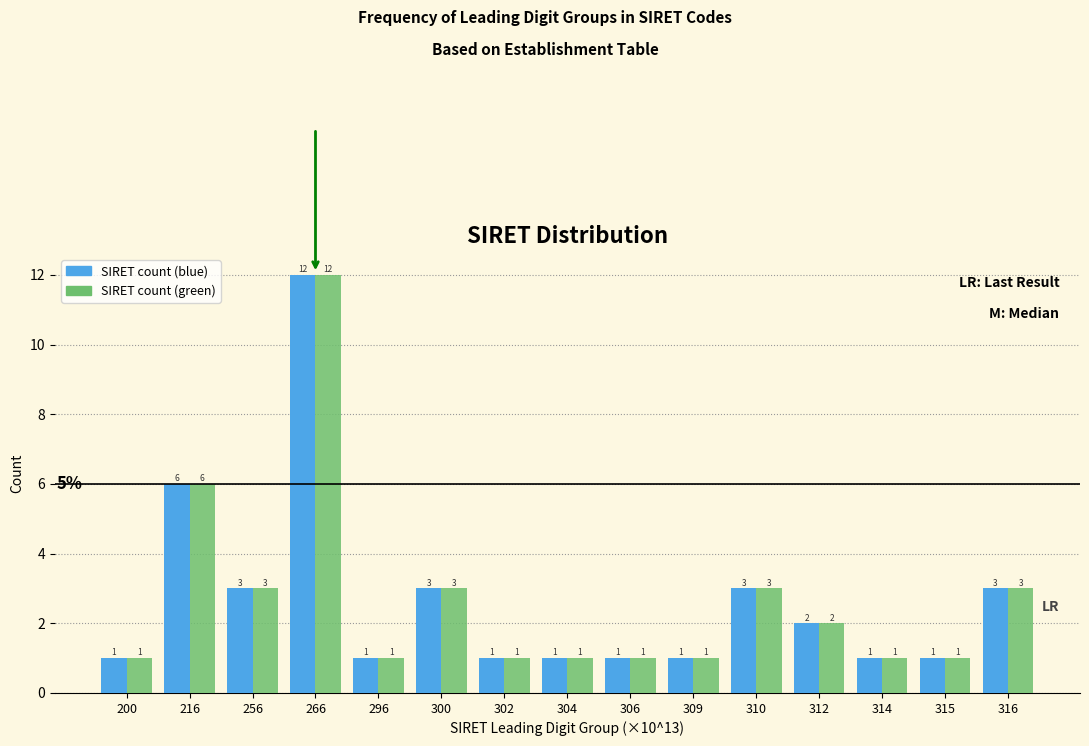

Reading left to right, list all the values displayed in this chart.

SIRET count (blue): 200=1	216=6	256=3	266=12	296=1	300=3	302=1	304=1	306=1	309=1	310=3	312=2	314=1	315=1	316=3
SIRET count (green): 200=1	216=6	256=3	266=12	296=1	300=3	302=1	304=1	306=1	309=1	310=3	312=2	314=1	315=1	316=3